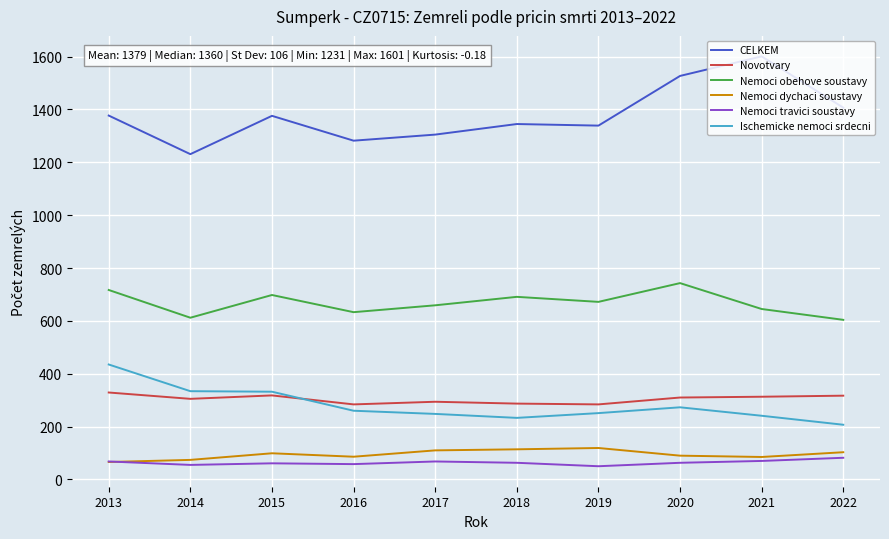

What is the average value of the Novotvary series?

304